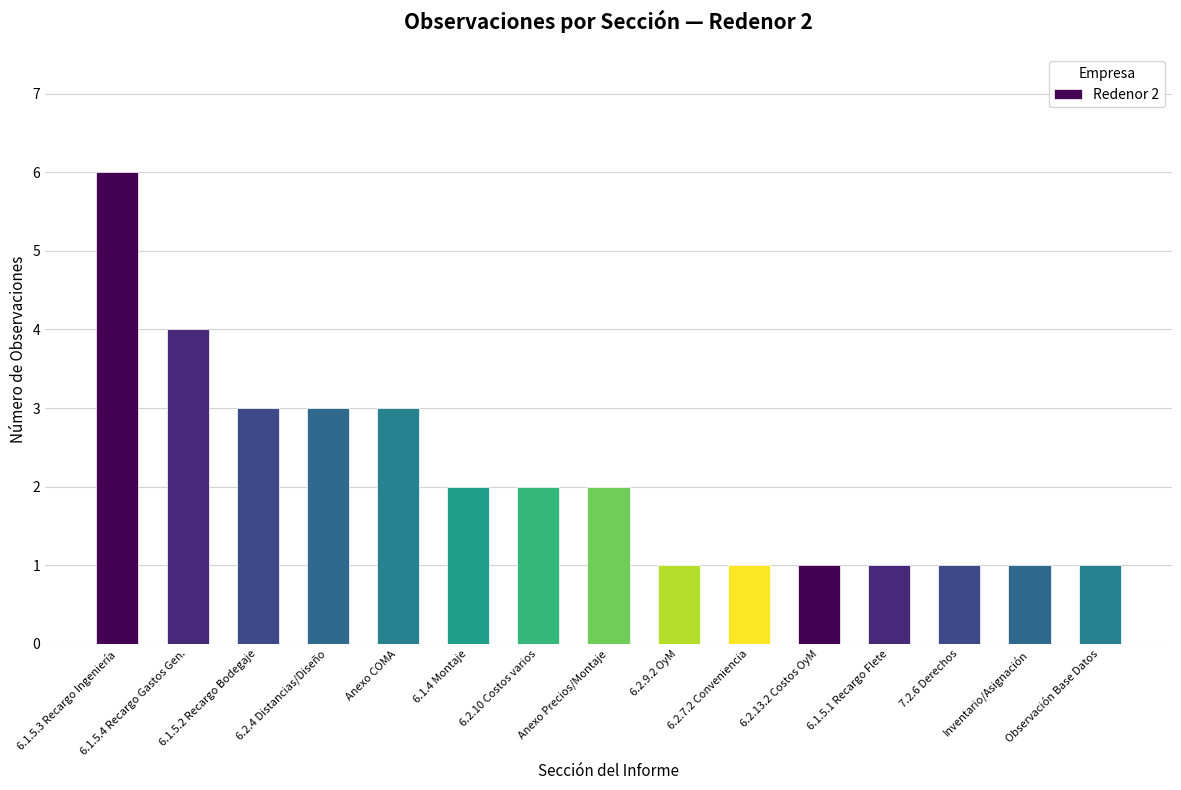

Does the chart contain any negative values?

No